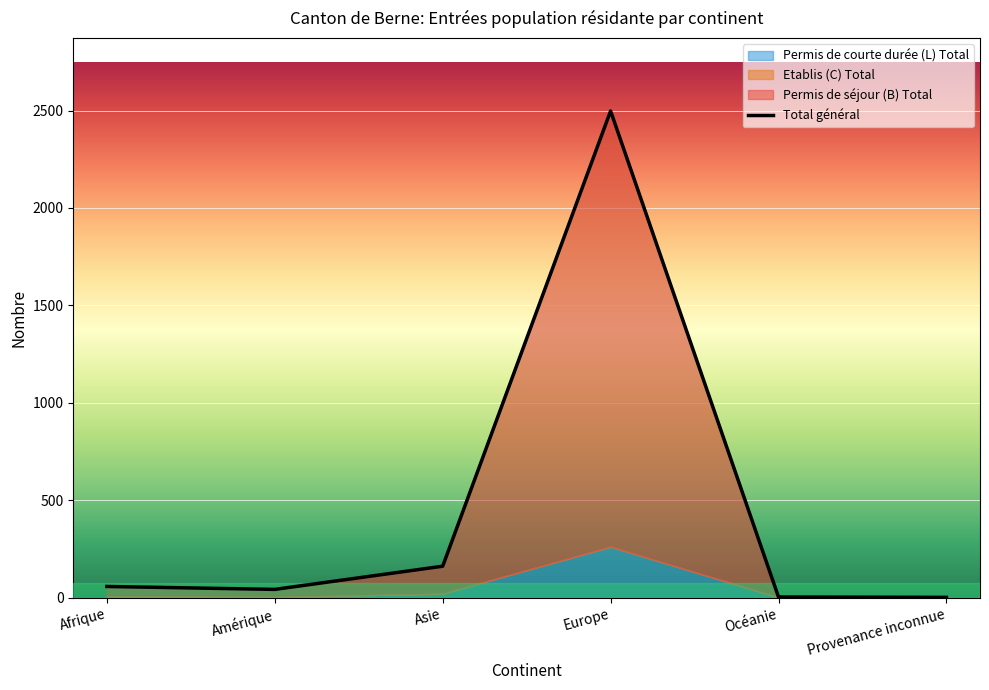

How many points are lower than both their immediate neighbors (excluding endpoints)?

1